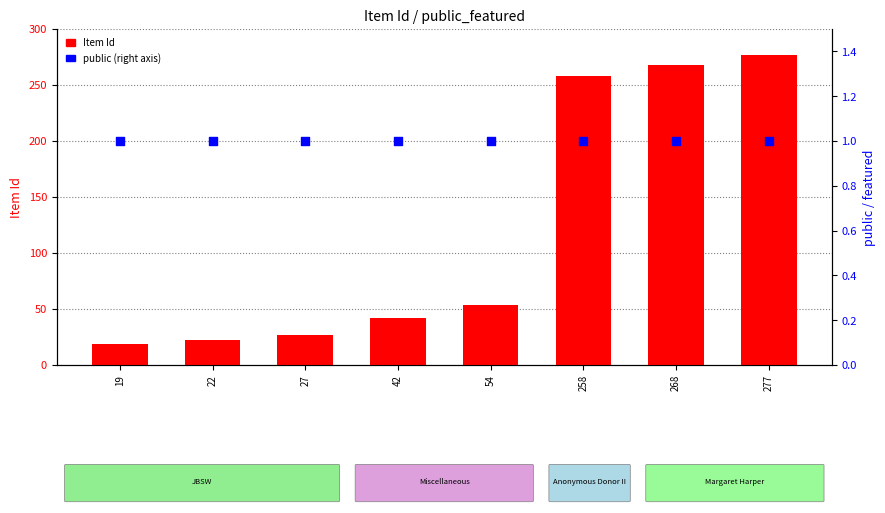

At how many categories does at least one series exceed 157?

3